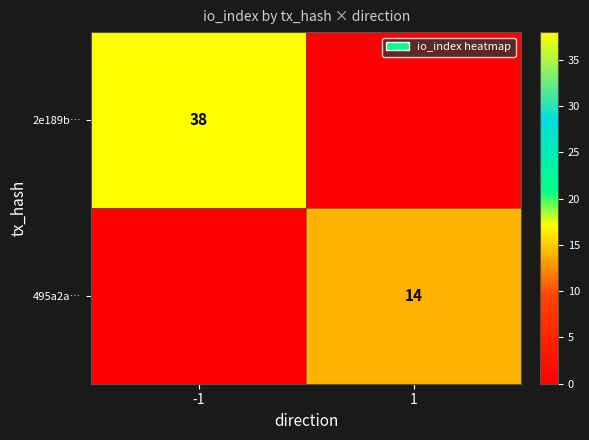

Is it true that 495a2a… equals 14 at 1?

True